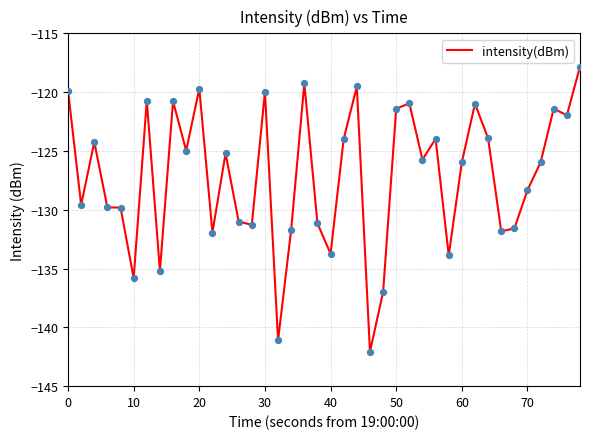

What is the minimum value shown in the chart?

-142.1